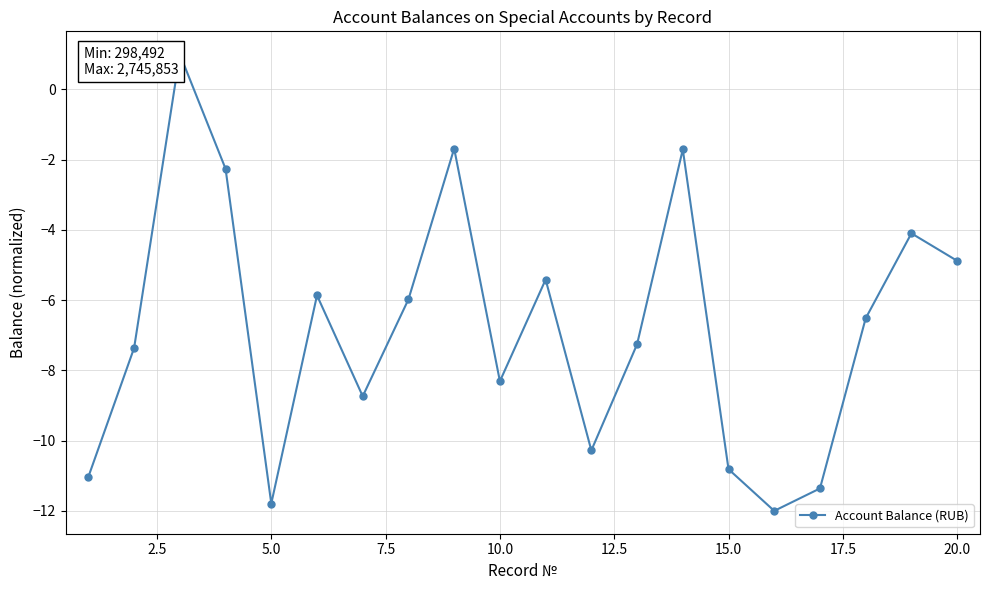

How many points are lower than both their immediate neighbors (excluding endpoints)?

5